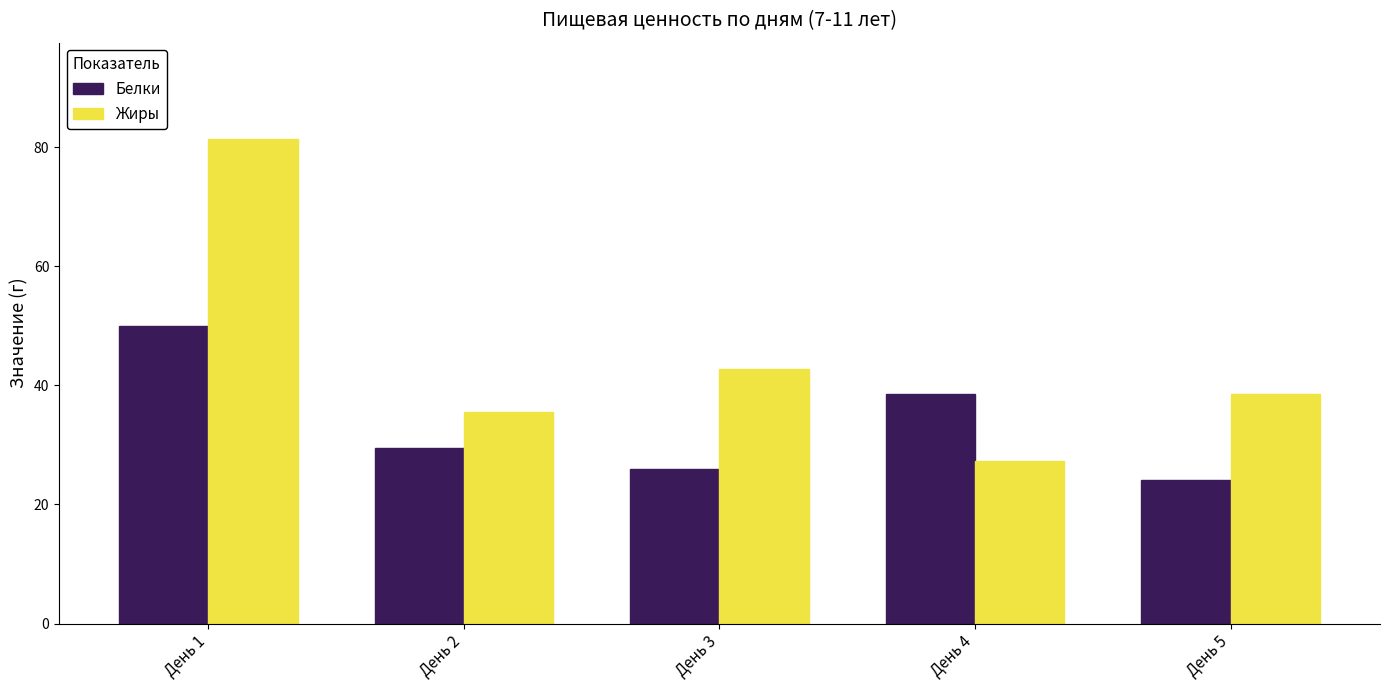

Reading left to right, extract all data points from this chart.

Белки: 50.0	29.5	25.9	38.6	24.1
Жиры: 81.3	35.5	42.7	27.3	38.6